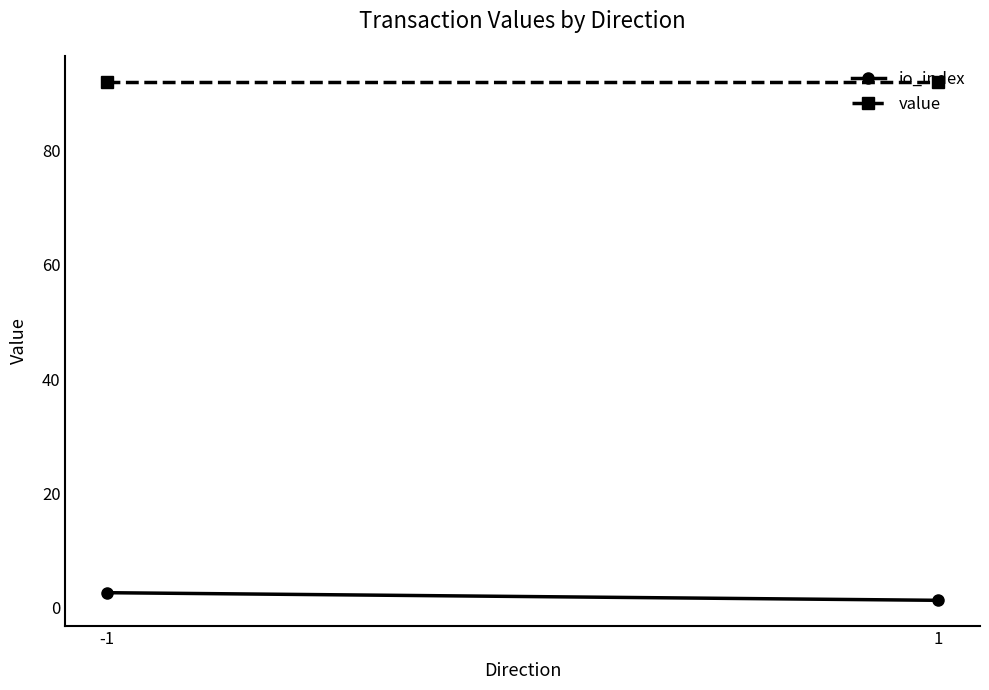

What is the value of the io_index point at the 2nd from the left?

1.3